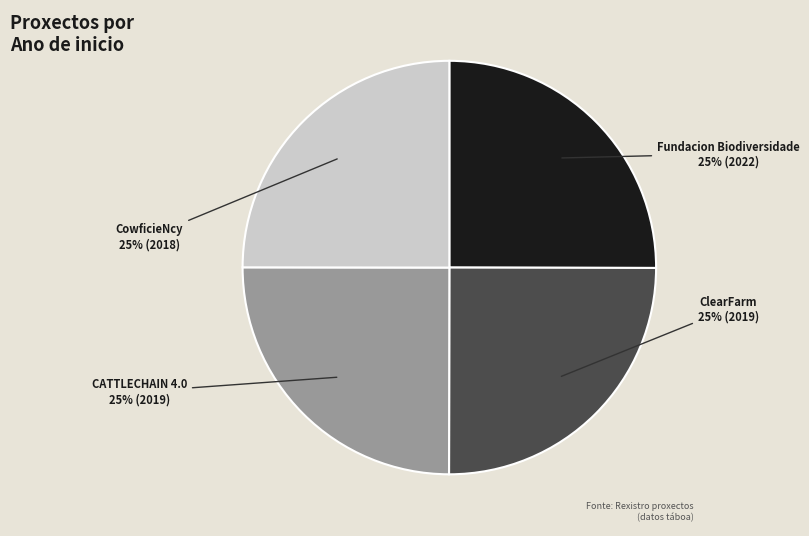

To the nearest percent, what is the average slice percentage?

25%